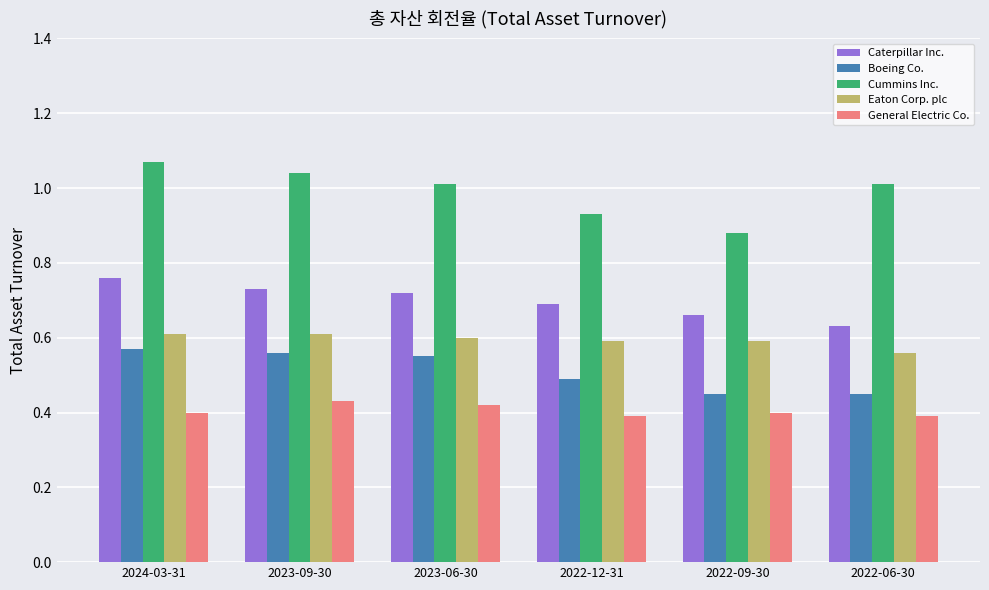

The Boeing Co. series shows 0.3 at 2022-12-31. True or false?

False